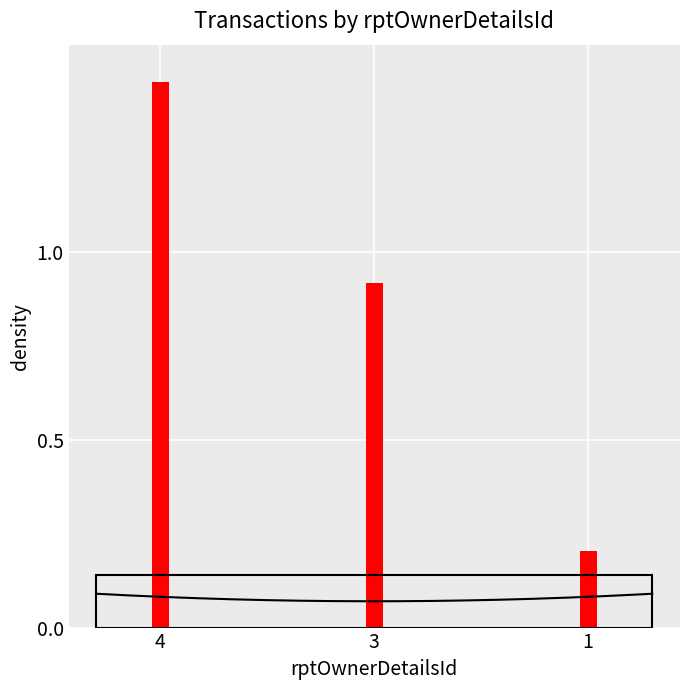

True or false: the data shows 0.9 at 3.

True